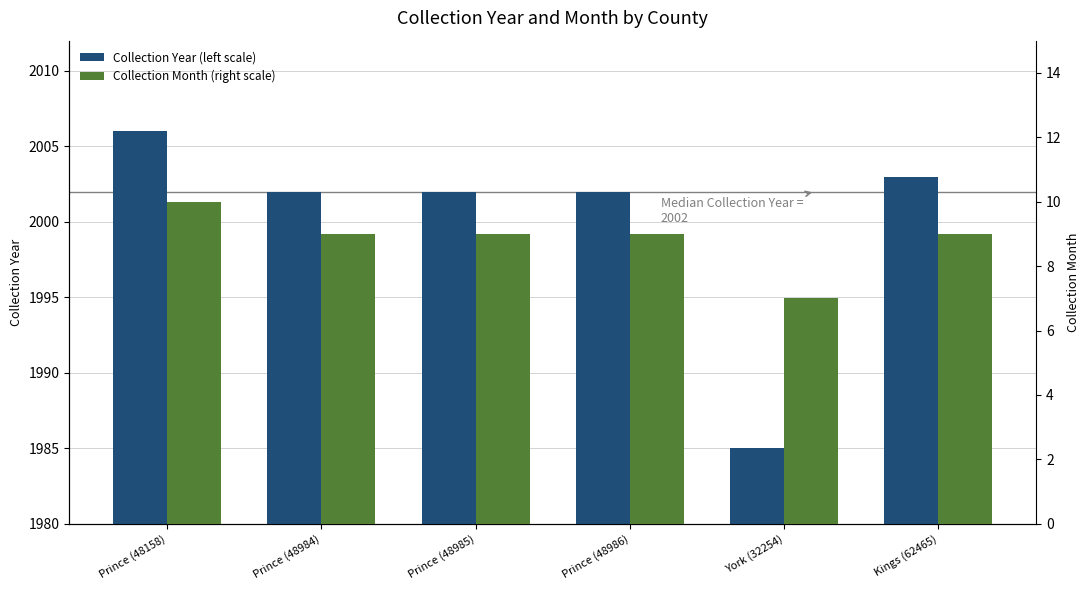

Which series has the widest spread of values?

Collection Year (left scale)